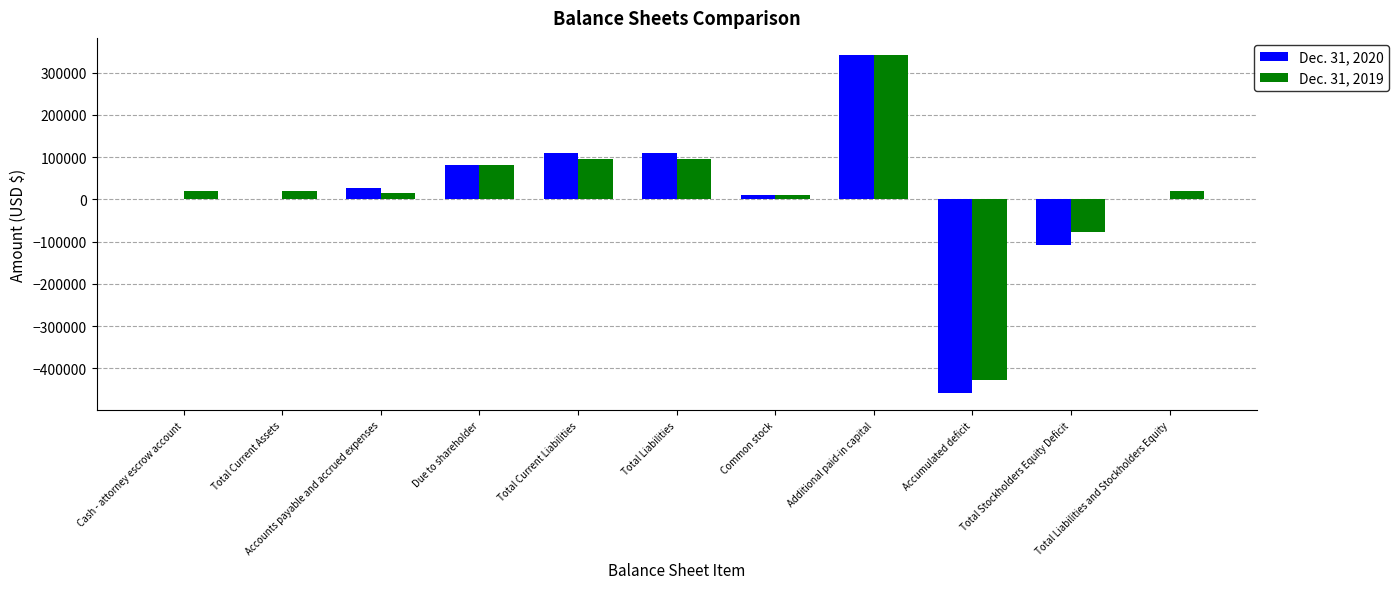

The value of Dec. 31, 2020 at Total Current Liabilities is 108890. True or false?

True